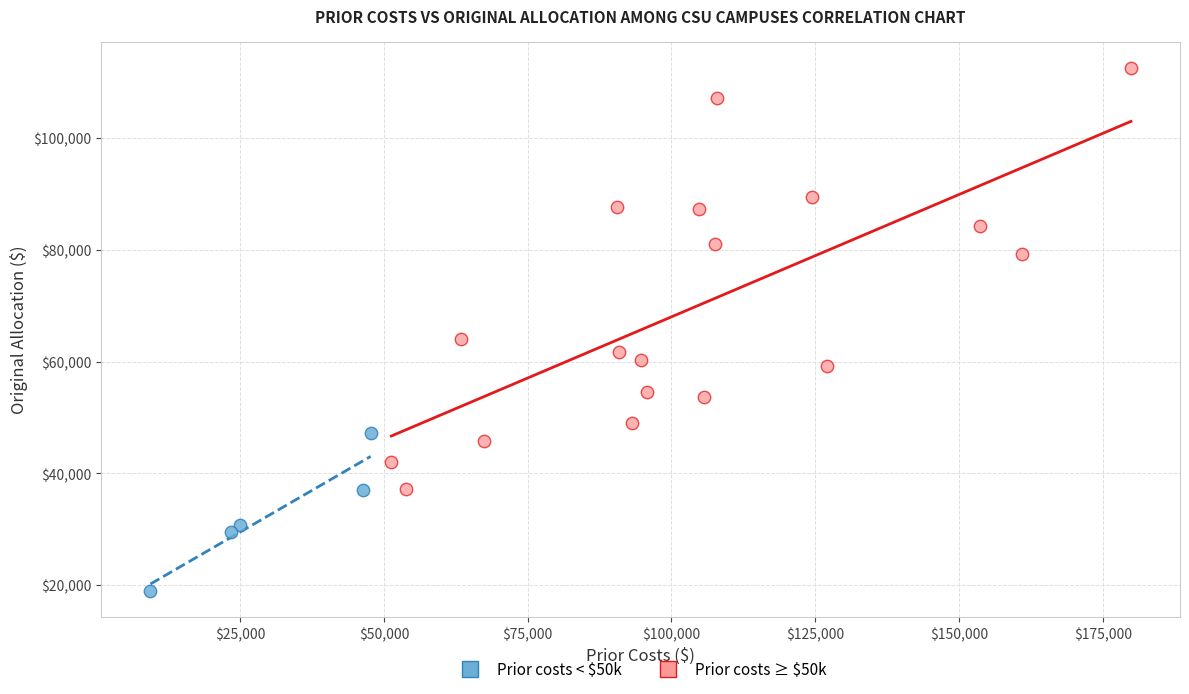

Which series contains the lowest Y value?

Prior costs < $50k